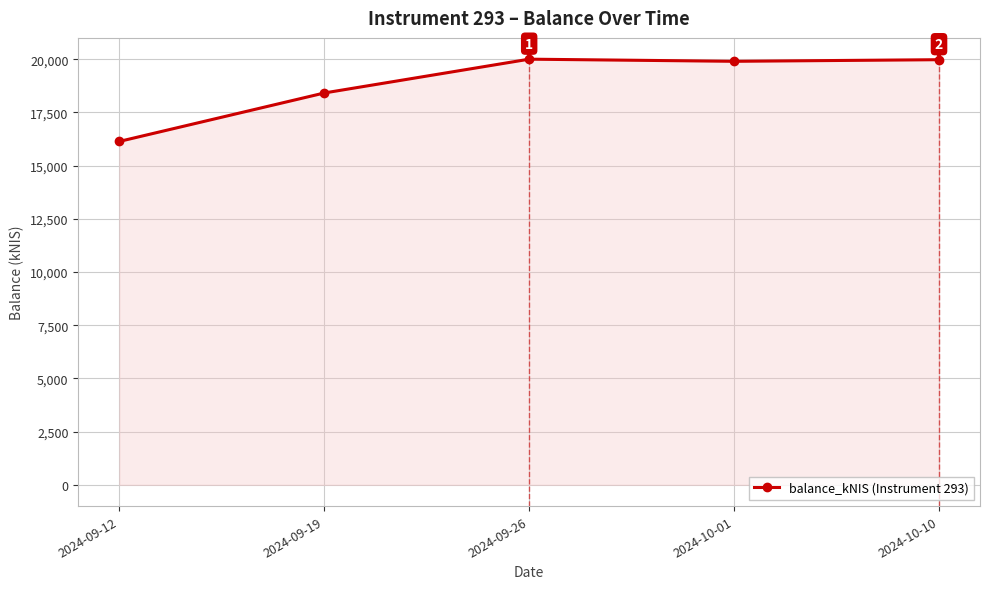

At which label does the data first exceed 19904?

2024-09-26